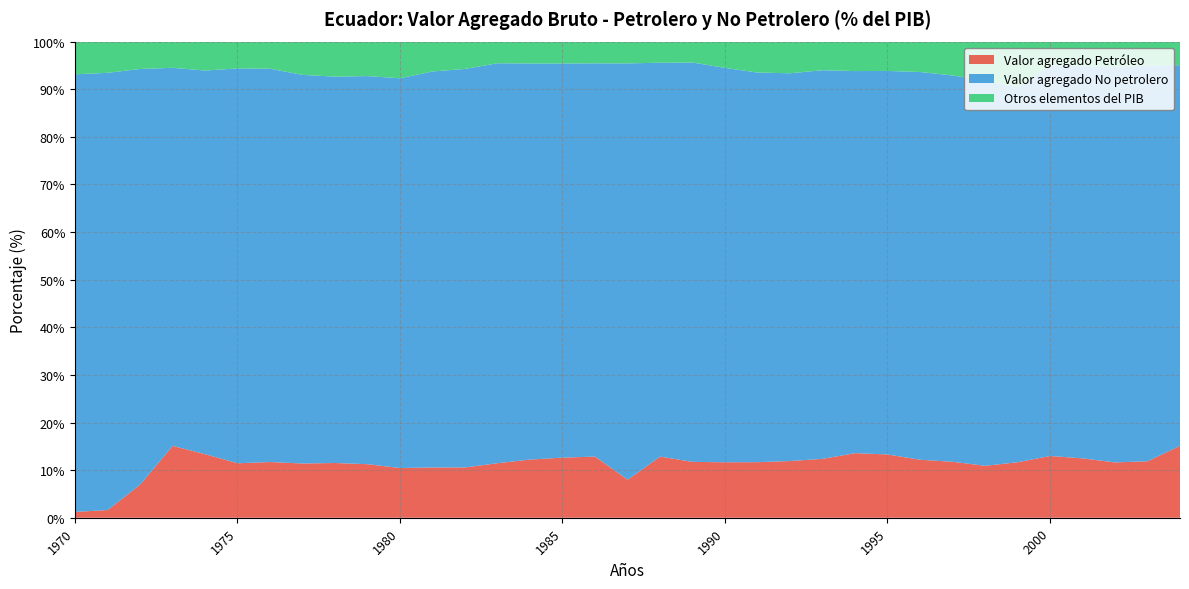

Reading left to right, list all the values displayed in this chart.

Valor agregado Petróleo: 1970=1.2	1971=1.6	1972=7.0	1973=15.1	1974=13.3	1975=11.4	1976=11.7	1977=11.4	1978=11.5	1979=11.2	1980=10.4	1981=10.6	1982=10.6	1983=11.5	1984=12.2	1985=12.6	1986=12.8	1987=8.0	1988=12.8	1989=11.7	1990=11.6	1991=11.7	1992=11.9	1993=12.4	1994=13.6	1995=13.3	1996=12.2	1997=11.8	1998=10.9	1999=11.7	2000=13.0	2001=12.5	2002=11.6	2003=11.9	2004=15.1
Valor agregado No petrolero: 1970=91.9	1971=91.8	1972=87.3	1973=79.4	1974=80.6	1975=82.9	1976=82.6	1977=81.6	1978=81.1	1979=81.5	1980=81.9	1981=83.2	1982=83.7	1983=84.0	1984=83.2	1985=82.8	1986=82.6	1987=87.5	1988=82.7	1989=83.9	1990=82.8	1991=81.8	1992=81.4	1993=81.6	1994=80.3	1995=80.6	1996=81.4	1997=81.1	1998=80.9	1999=78.8	2000=82.1	2001=82.5	2002=82.9	2003=83.1	2004=79.9
Otros elementos del PIB: 1970=6.9	1971=6.6	1972=5.8	1973=5.5	1974=6.1	1975=5.6	1976=5.7	1977=7.0	1978=7.4	1979=7.2	1980=7.7	1981=6.3	1982=5.7	1983=4.5	1984=4.6	1985=4.6	1986=4.6	1987=4.6	1988=4.4	1989=4.4	1990=5.5	1991=6.5	1992=6.6	1993=6.0	1994=6.2	1995=6.2	1996=6.4	1997=7.1	1998=8.2	1999=9.6	2000=5.0	2001=5.0	2002=5.5	2003=5.0	2004=5.0